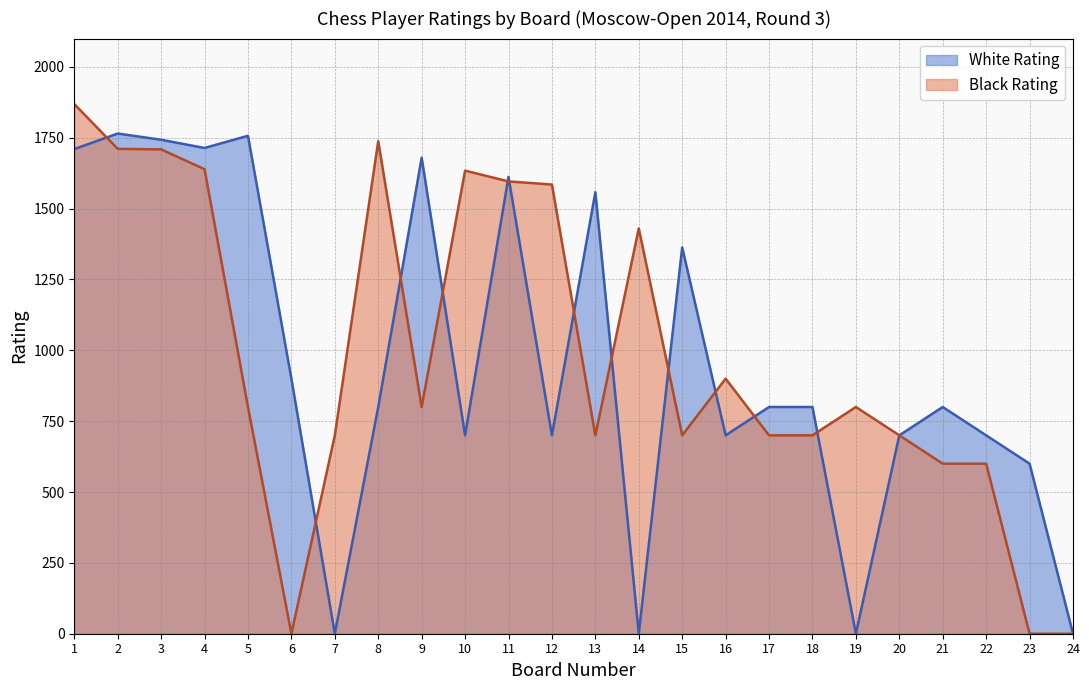

At which category is the sum across all series the highest?

1